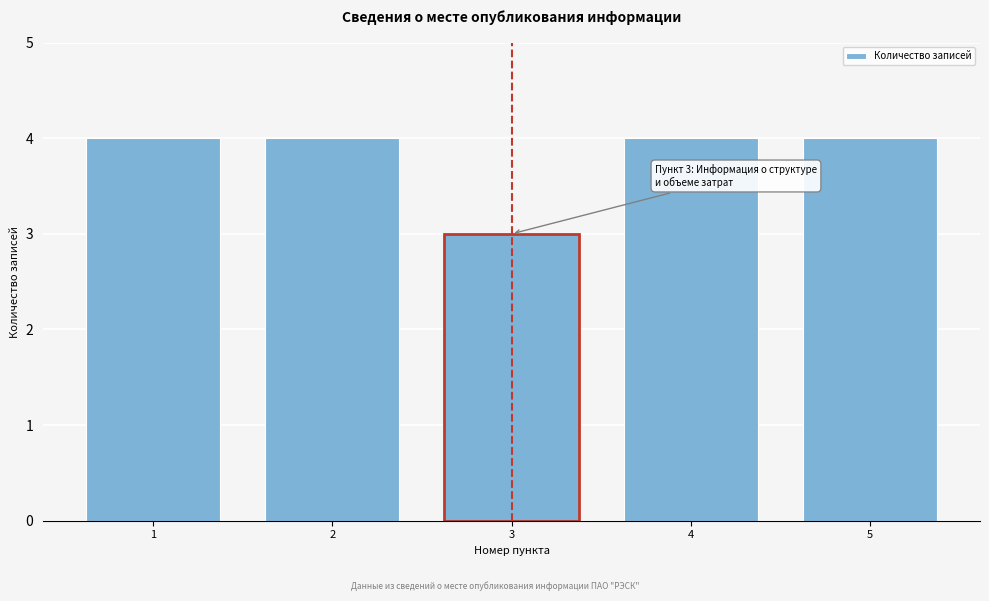

Reading right to left, what are all the values shown in this chart?

5=4	4=4	3=3	2=4	1=4